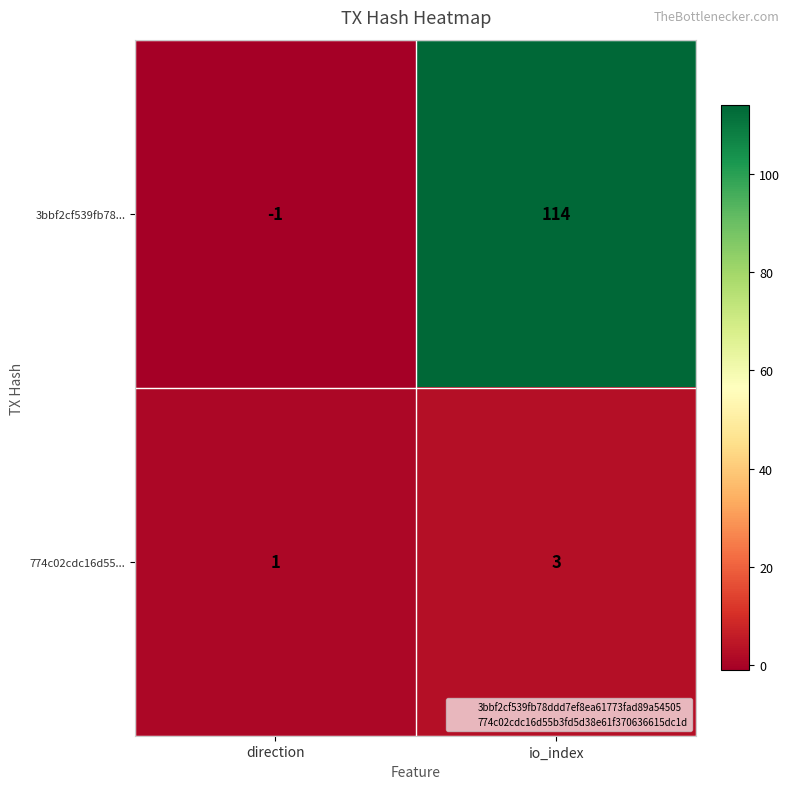

Rank the series by their maximum value, from highest to lowest.

3bbf2cf539fb78..., 774c02cdc16d55...